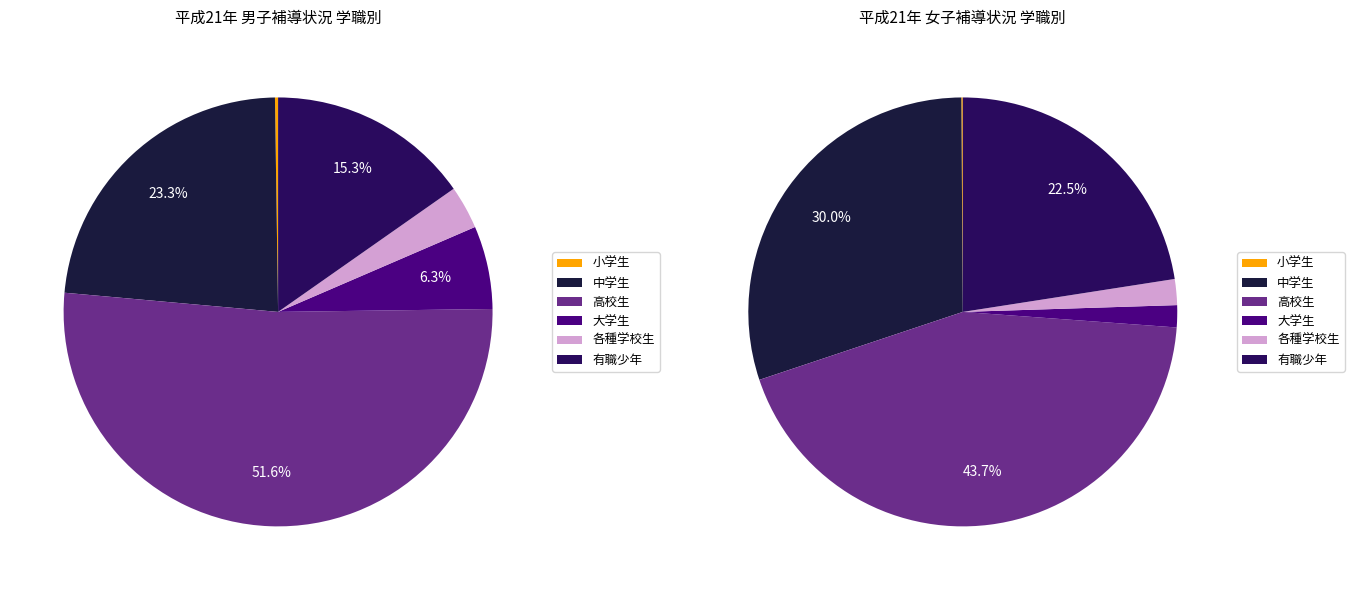

Is it true that 有職少年(女) is 14% of the pie?

False